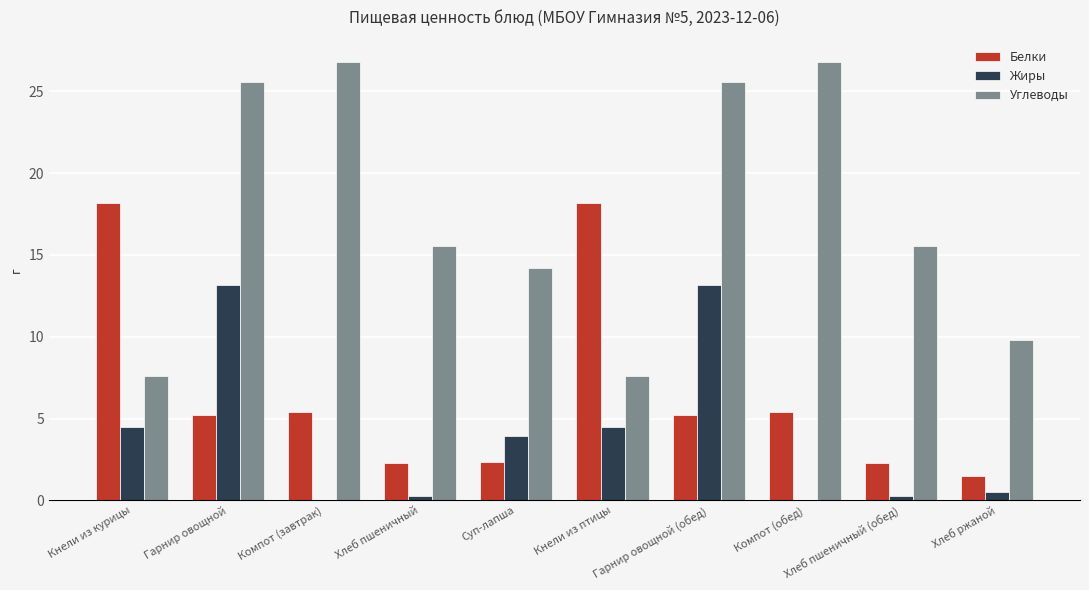

What is the sum of all Жиры values?

40.3